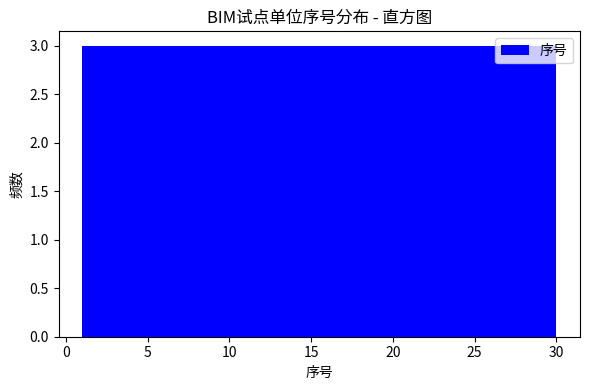

Reading left to right, transcribe this chart: for each bar, give the range it covers on the x-axis and its height. Neither the bar edges nor the heights are printed on the chart, so give them approximately, as read against the axes.

1.0 to 3.9: 3
3.9 to 6.8: 3
6.8 to 9.7: 3
9.7 to 12.6: 3
12.6 to 15.5: 3
15.5 to 18.4: 3
18.4 to 21.3: 3
21.3 to 24.2: 3
24.2 to 27.1: 3
27.1 to 30.0: 3